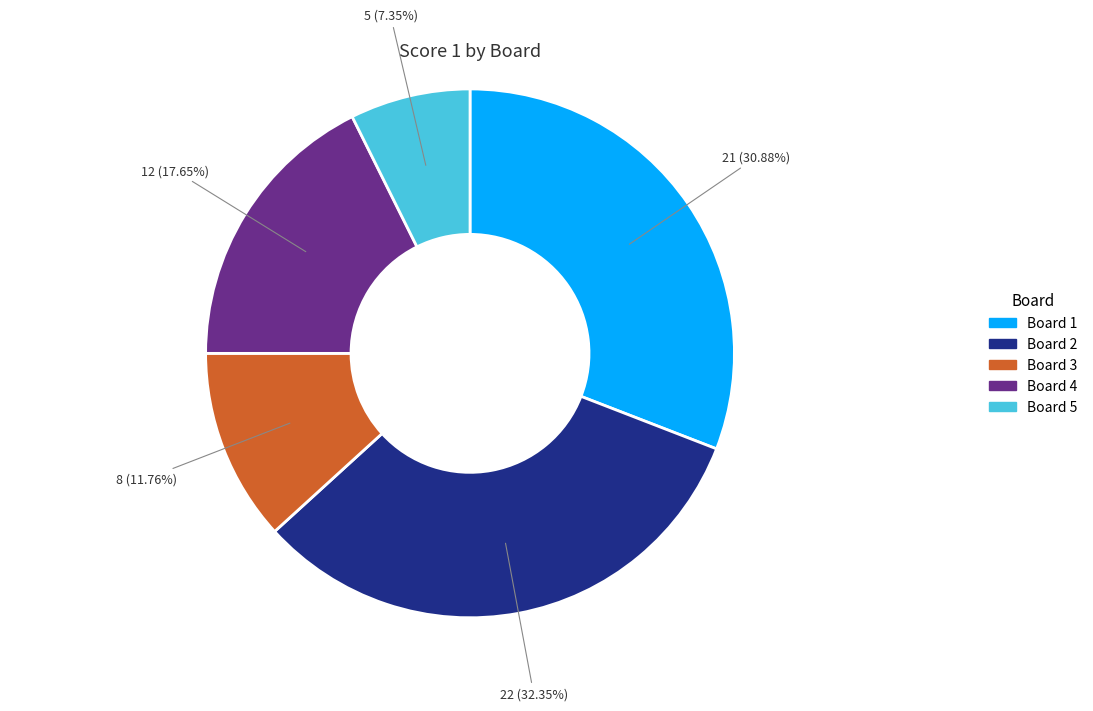

To the nearest percent, what is the combined percentage of Board 4 and Board 3?

29%